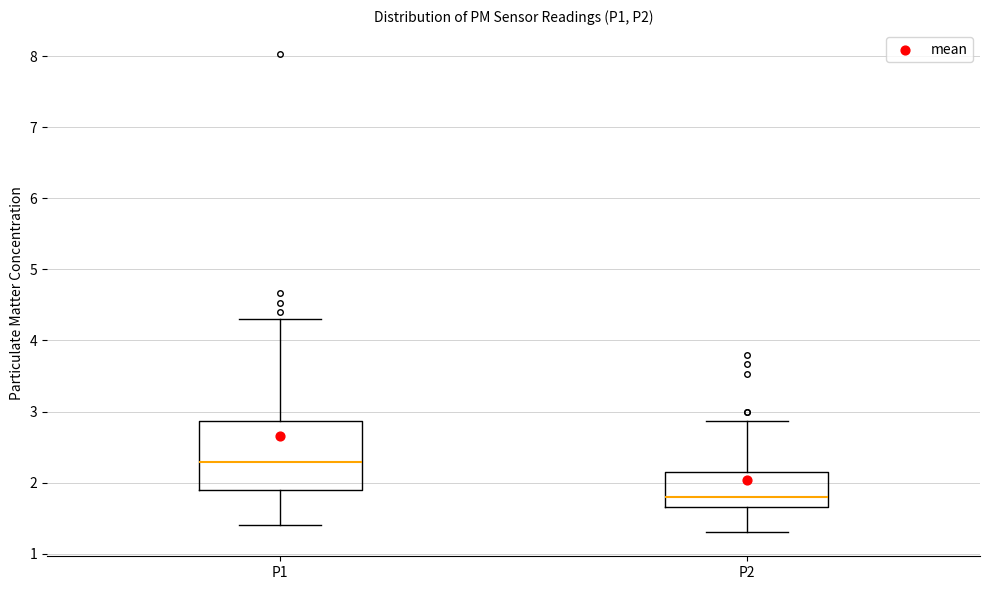

Which box is the tallest, from its lower edge to its upper edge?

P1